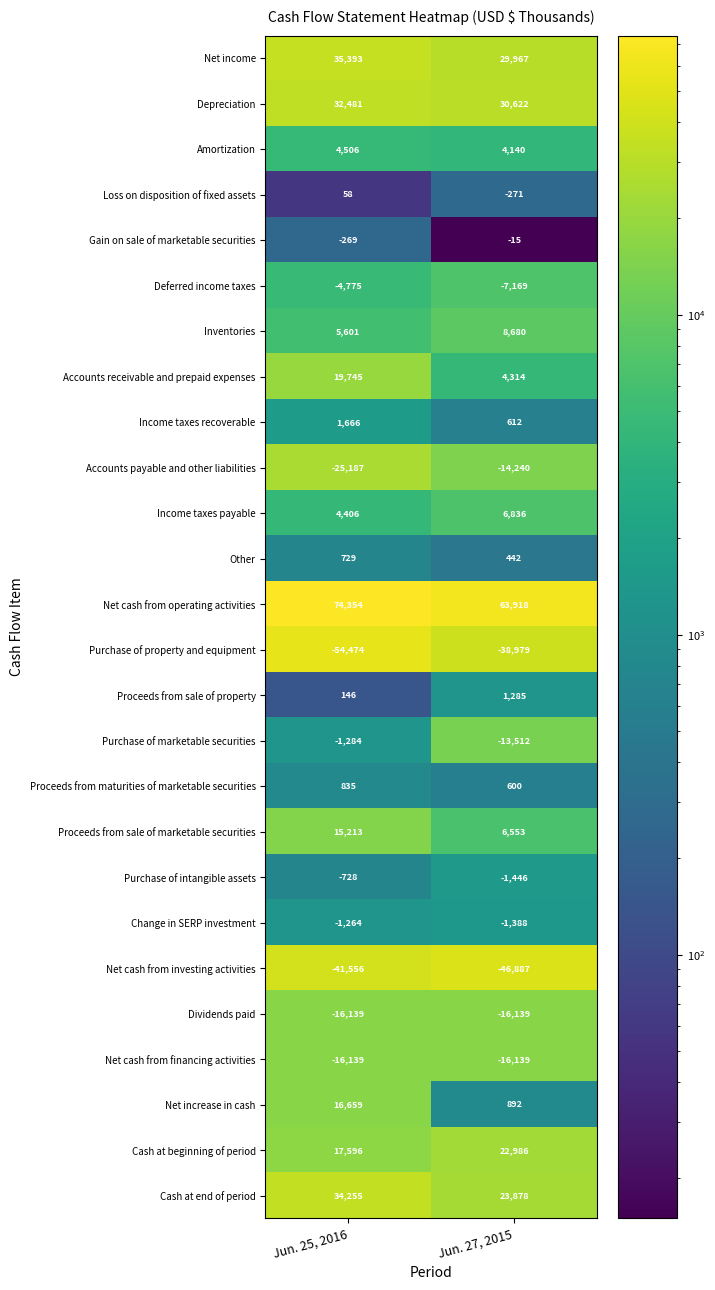

Which series has the largest total across all categories?

Net cash from operating activities